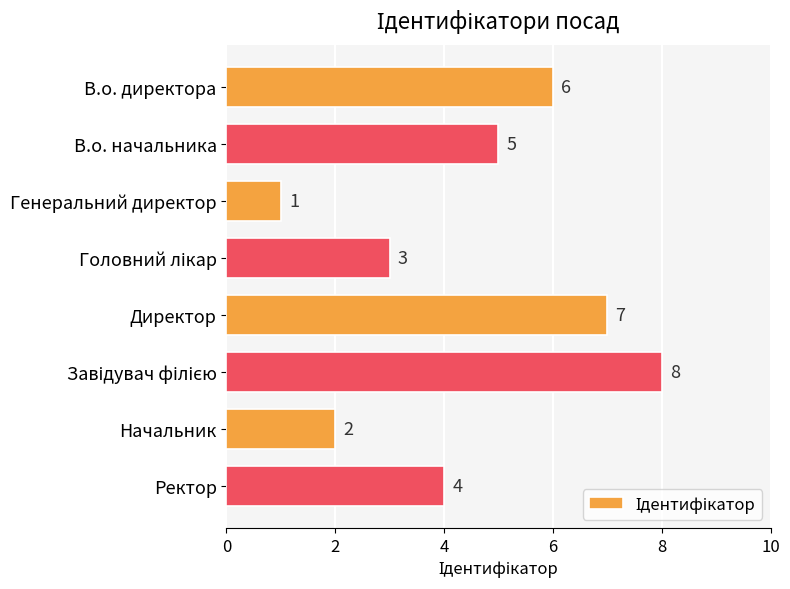

What is the difference between the second highest and minimum values?

6